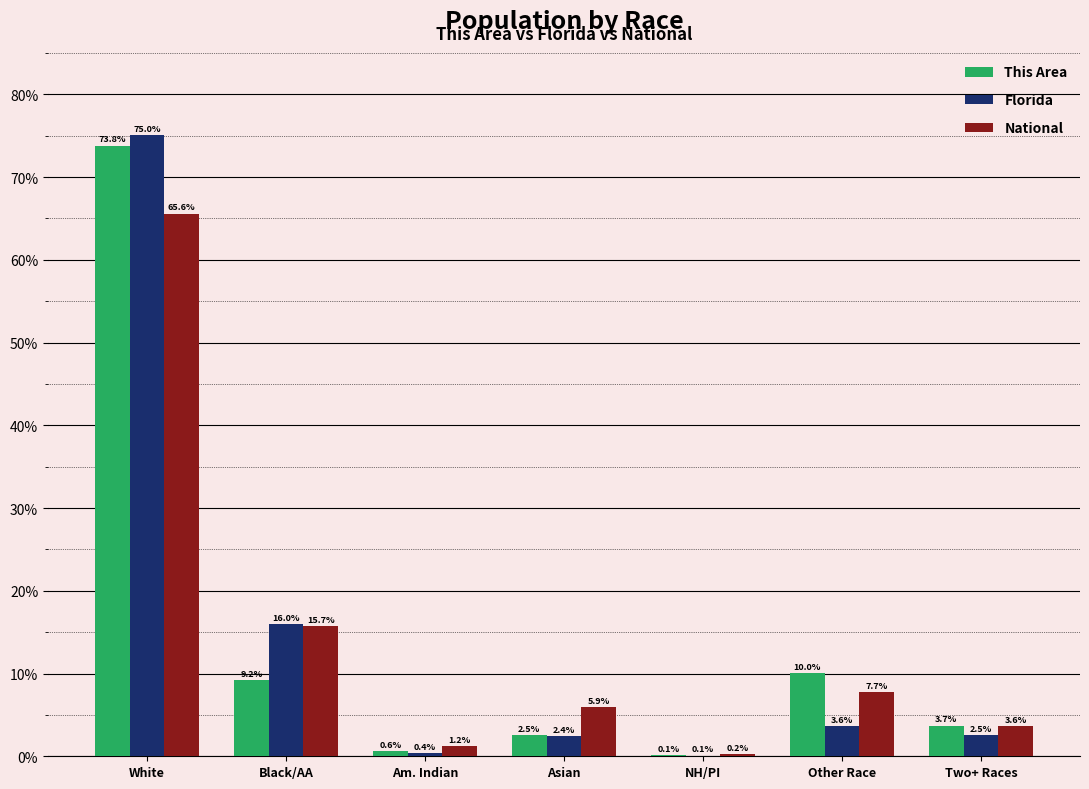

What is the approximate value of Florida at Asian?

2.4